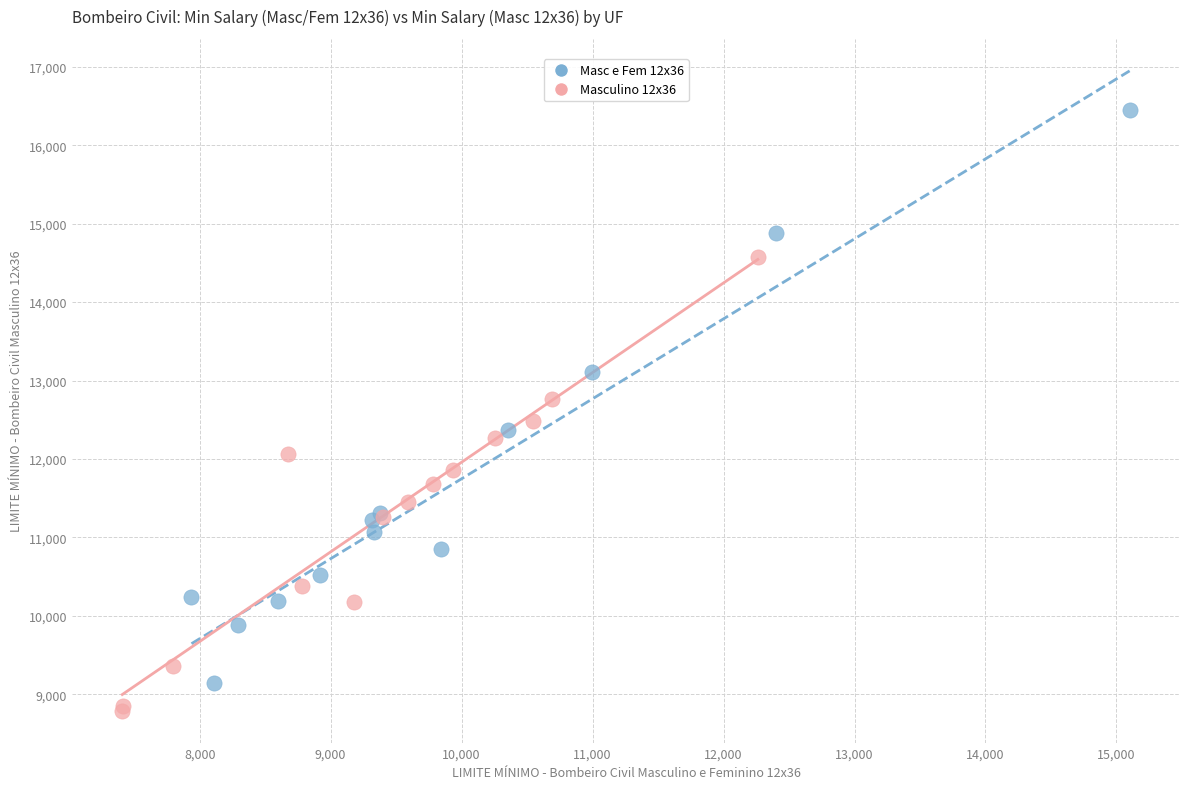

Which series has the widest spread of Y values?

Masc e Fem 12x36